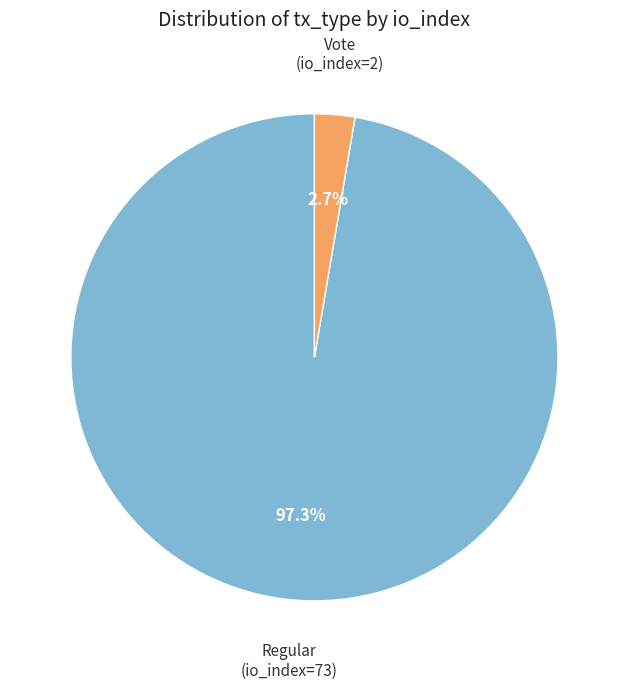

Does any single category account for the majority?

Yes